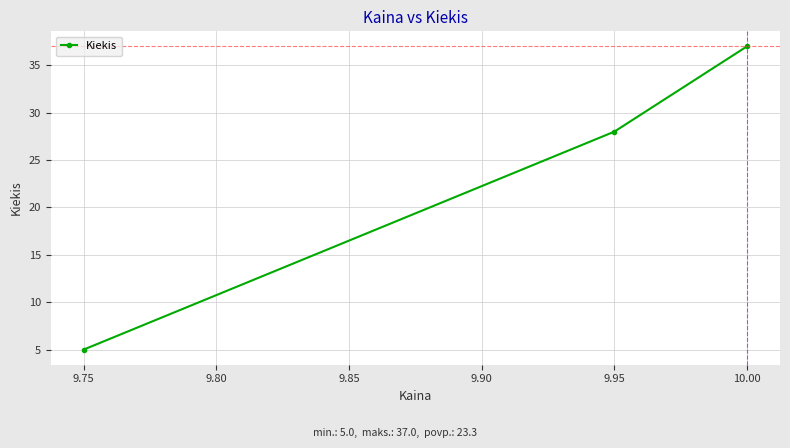

Reading left to right, what are all the values shown in this chart?

5	28	37